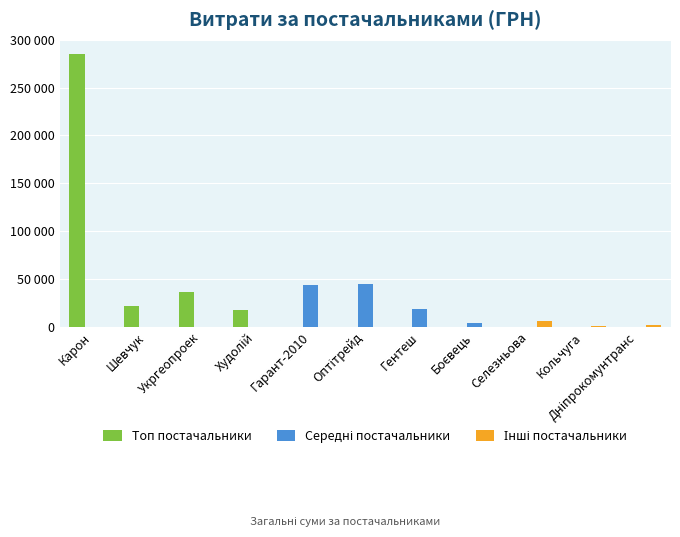

At which label does Середні постачальники reach its peak?

Оптітрейд